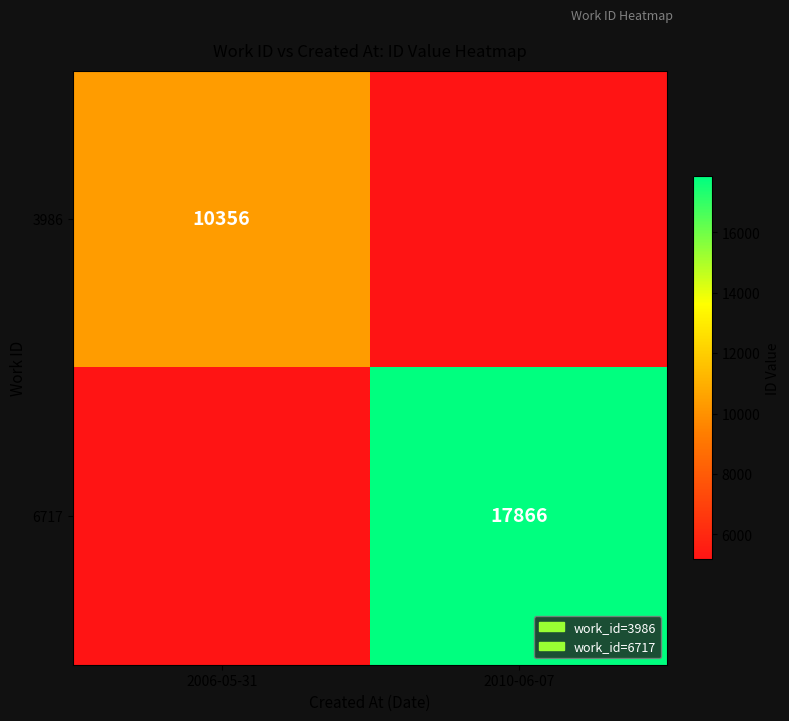

At how many categories does at least one series exceed 17322?

1